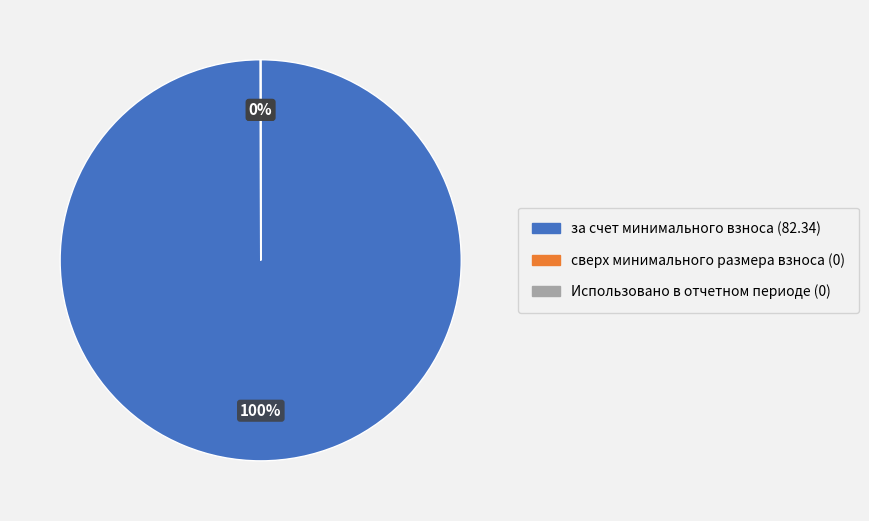

To the nearest percent, what portion does за счет минимального взноса represent?

100%